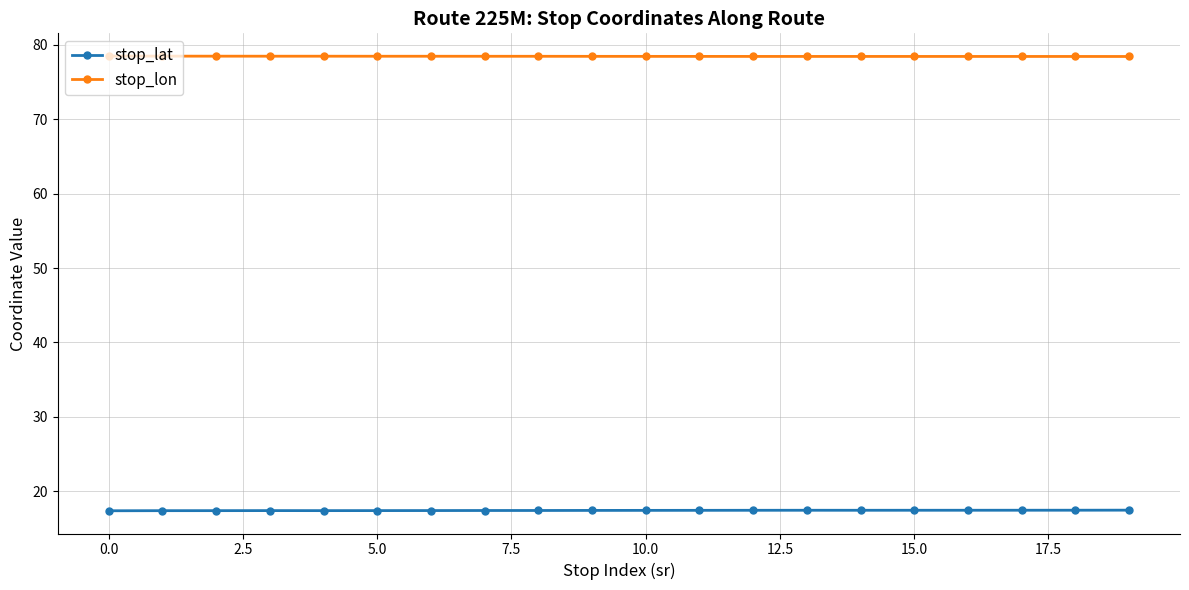

What is the minimum value for stop_lon?

78.4